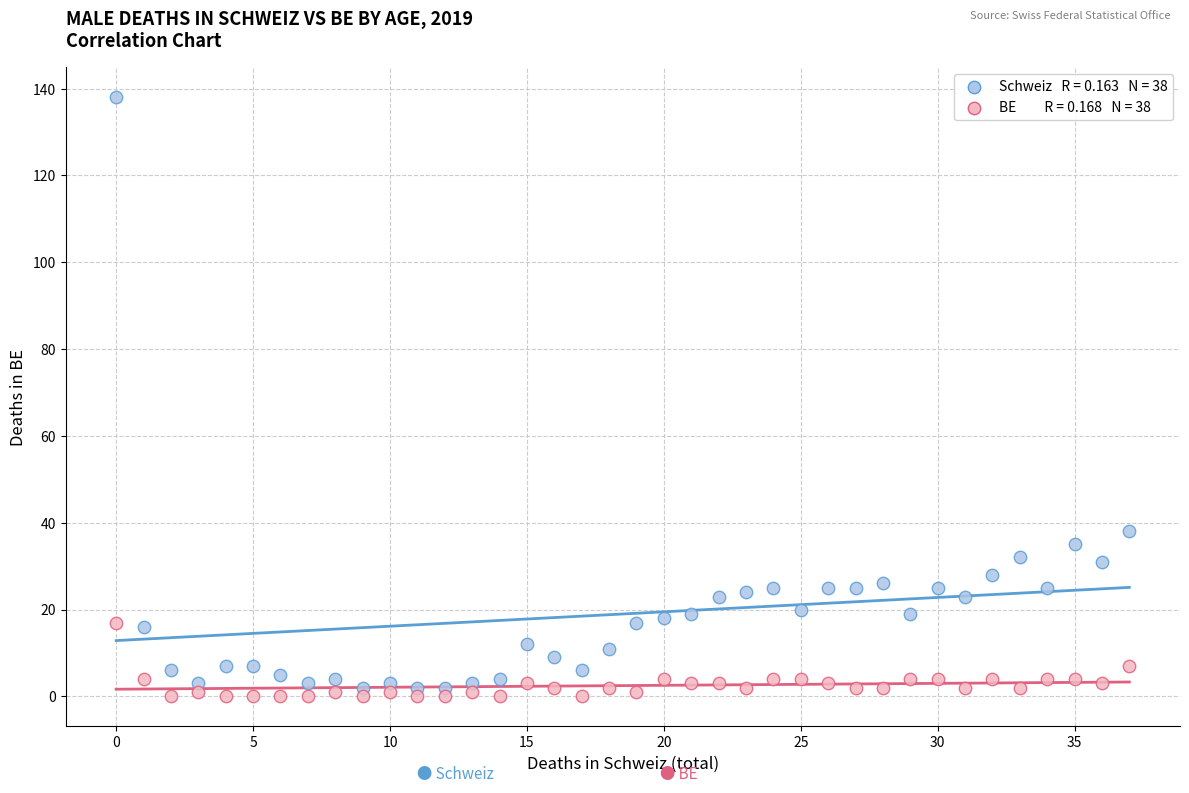

Across all series, what Y value is closest to 69?

38